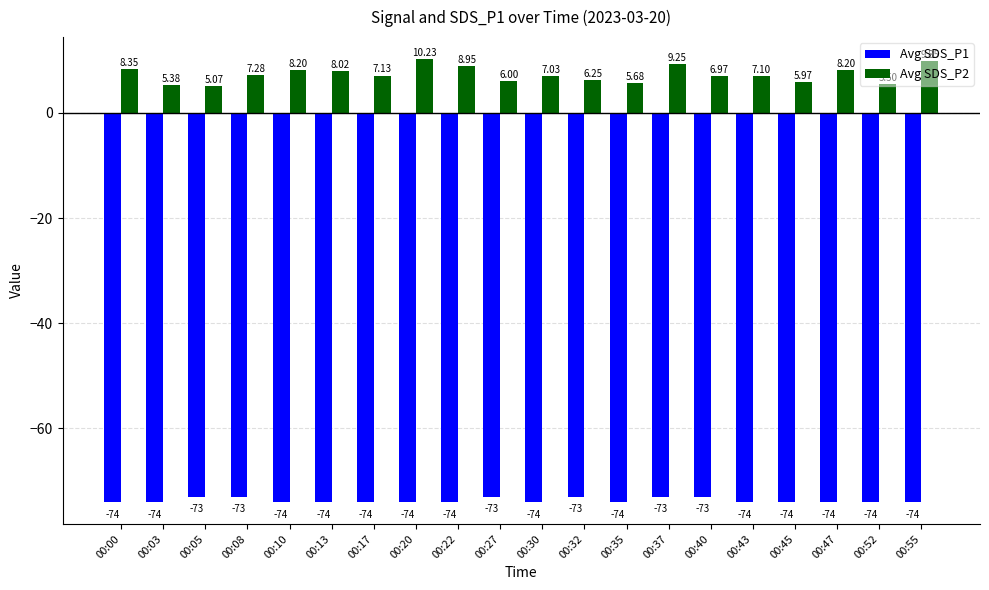

Which series has the largest range (max minus min)?

Avg SDS_P2